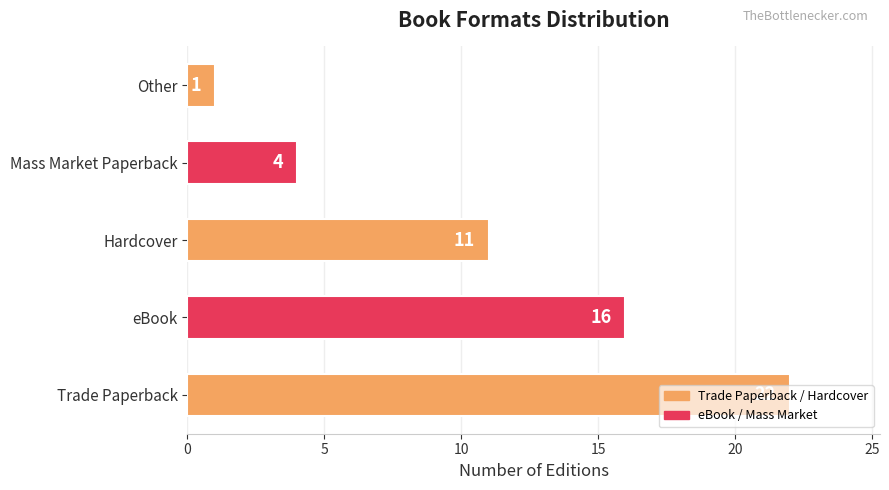

Where is the data nearest to the value 11?

Hardcover